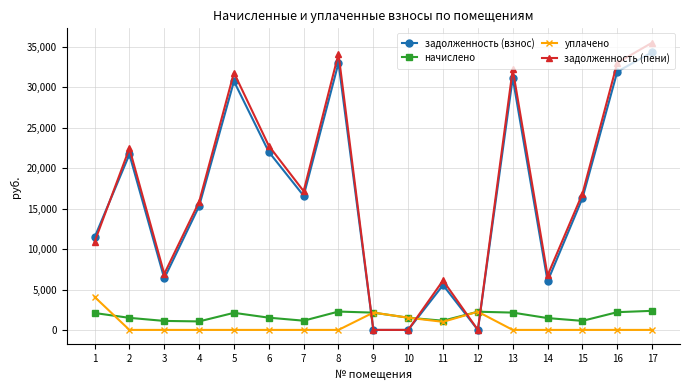

Where is the first local maximum for начислено?

5